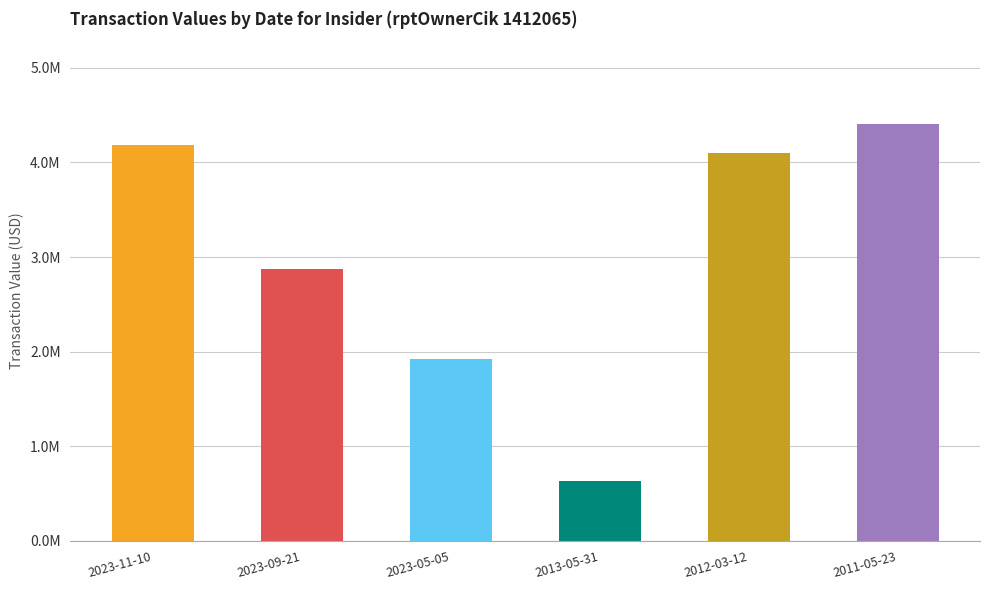

What is the minimum value shown in the chart?

629786